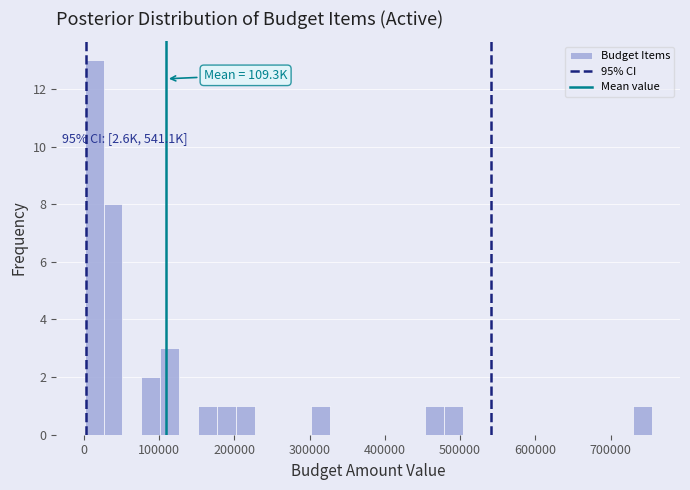

Read against the x-axis, roughly where is the centre of the tallest bar?

10000